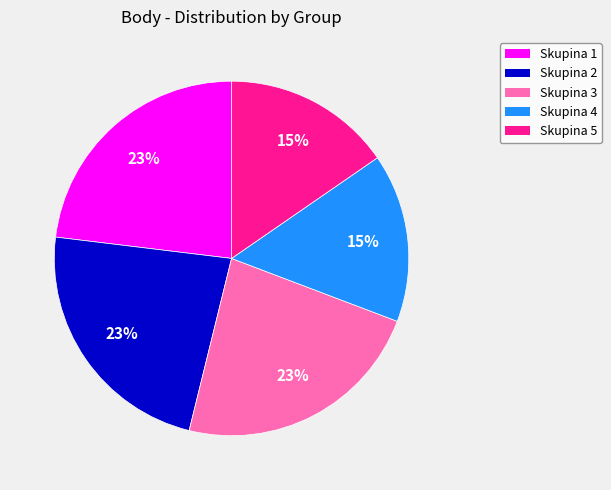

Does any single category account for the majority?

No